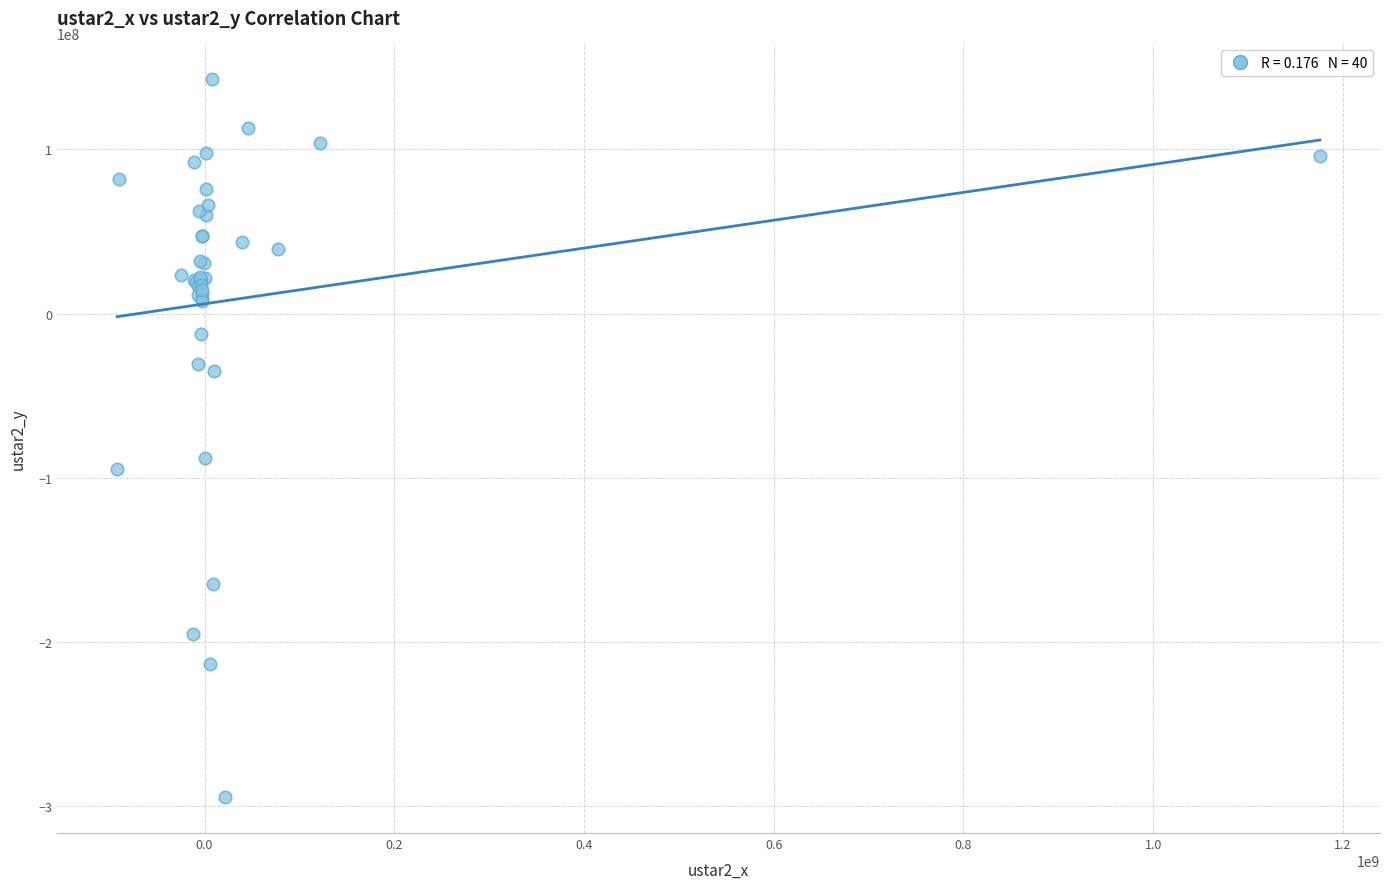

What Y value in the scatter plot is closest to -75900715?

-88220046.8